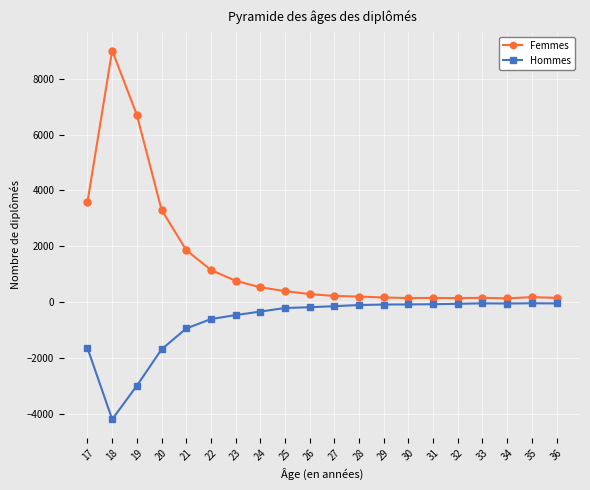

At which category is the sum across all series the highest?

18